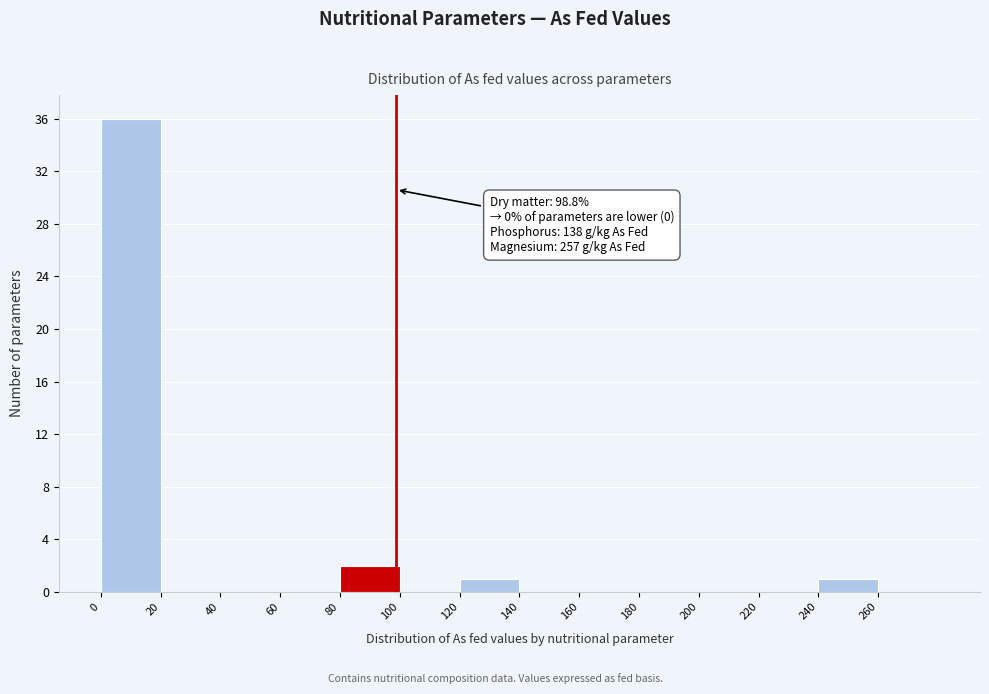

Over which range of the x-axis is the bar tallest?

0 to 20